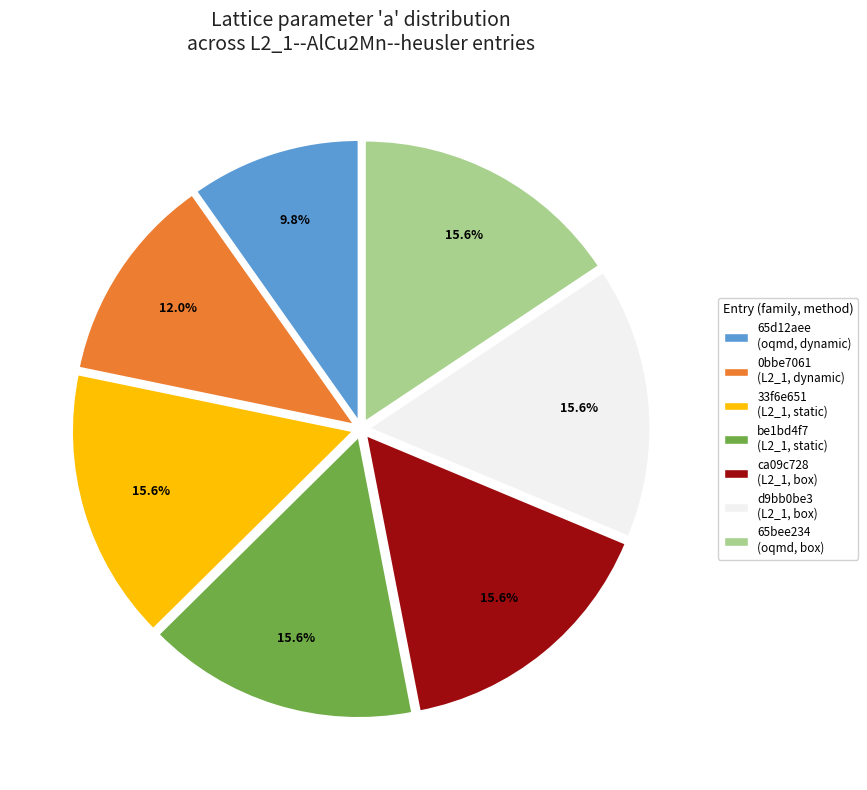

To the nearest percent, what percentage of the pie is be1bd4f7 (L2_1, static)?

16%